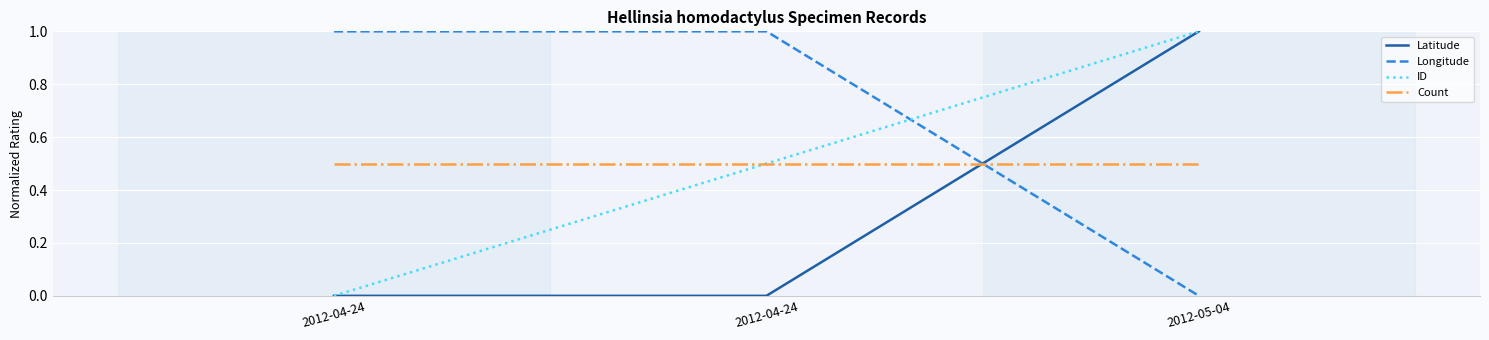

Which series has the largest total across all categories?

Longitude